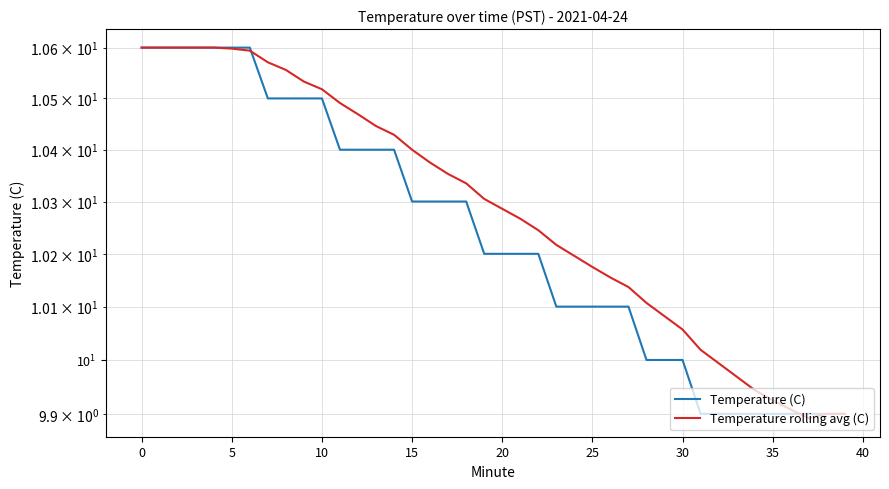

Between 12 and 32, which series saw the biggest shift?

Temperature (C)